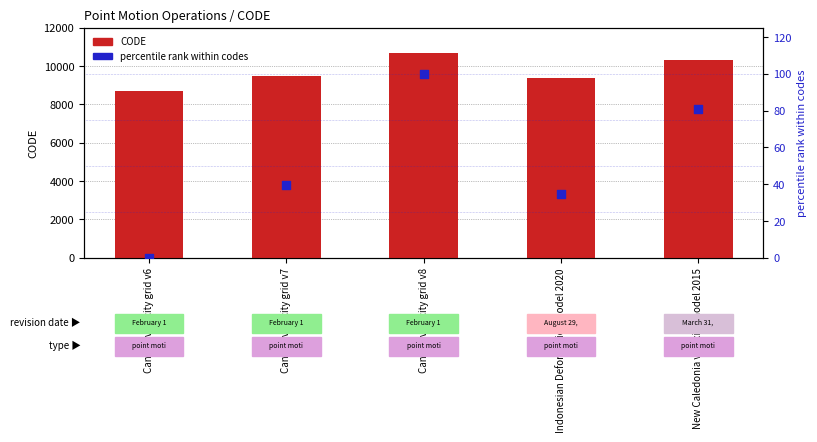

What are all the series names shown in the legend?

CODE, percentile rank within codes